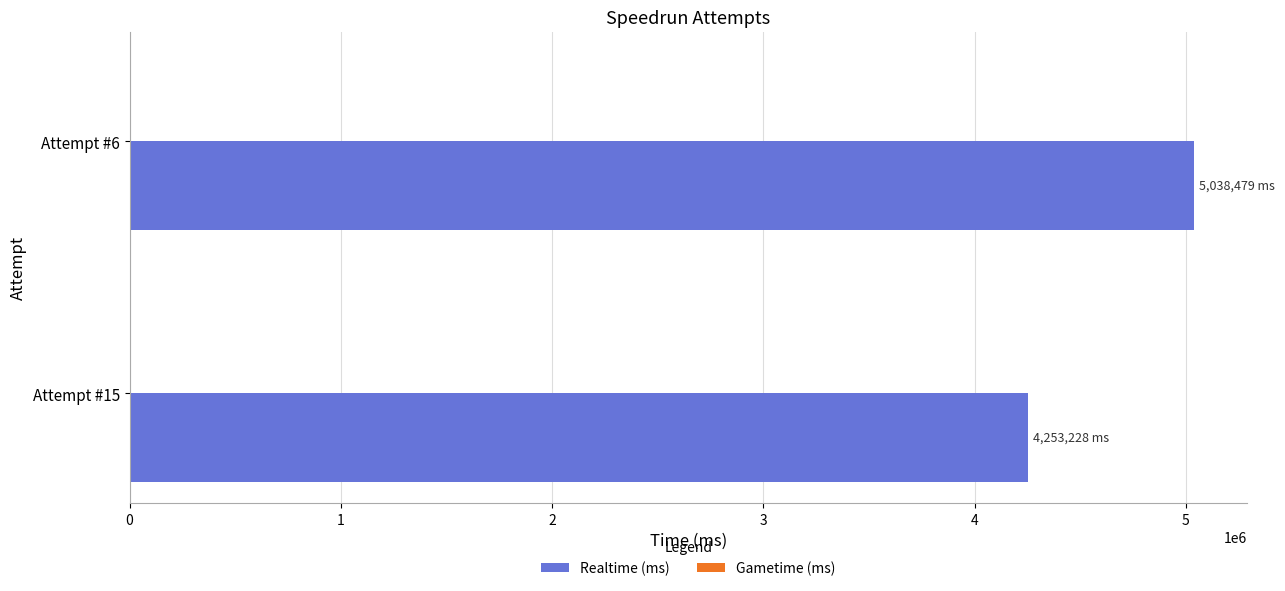

How many distinct data groups are displayed?

1